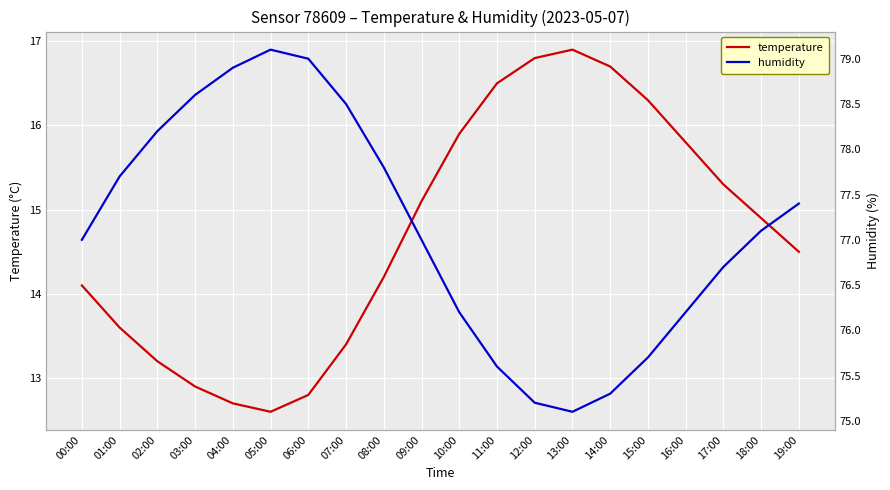

Reading right to left, list all the values displayed in this chart.

temperature: 14.5	14.9	15.3	15.8	16.3	16.7	16.9	16.8	16.5	15.9	15.1	14.2	13.4	12.8	12.6	12.7	12.9	13.2	13.6	14.1
humidity: 77.4	77.1	76.7	76.2	75.7	75.3	75.1	75.2	75.6	76.2	77.0	77.8	78.5	79.0	79.1	78.9	78.6	78.2	77.7	77.0